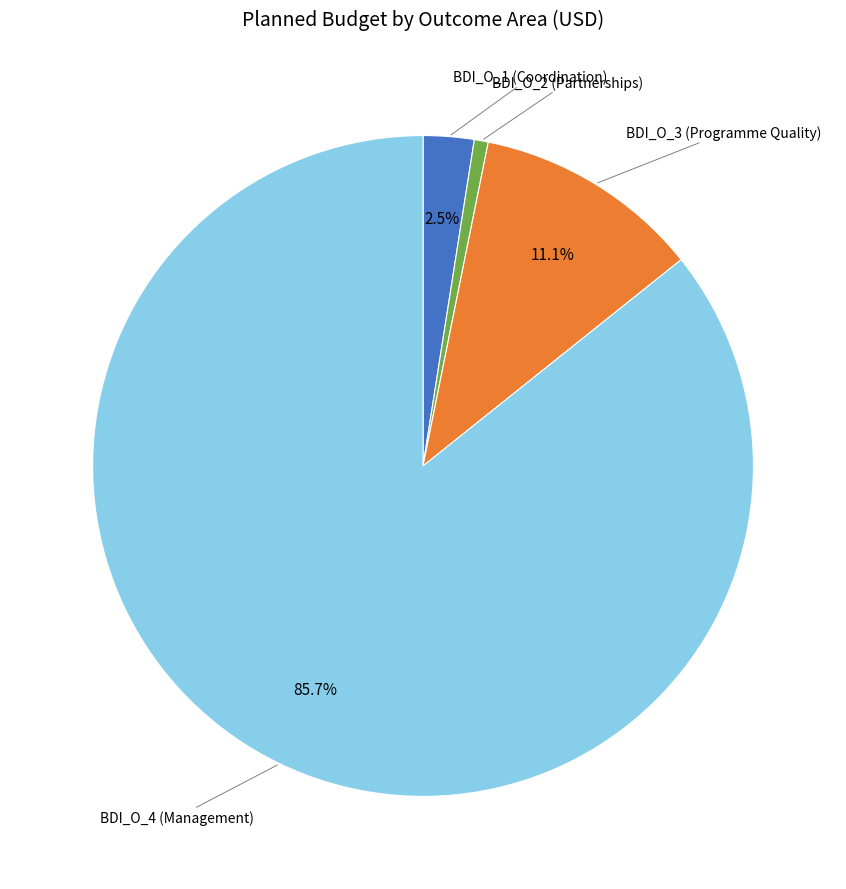

The BDI_O_3 (Programme Quality) slice represents 11% of the pie. True or false?

True